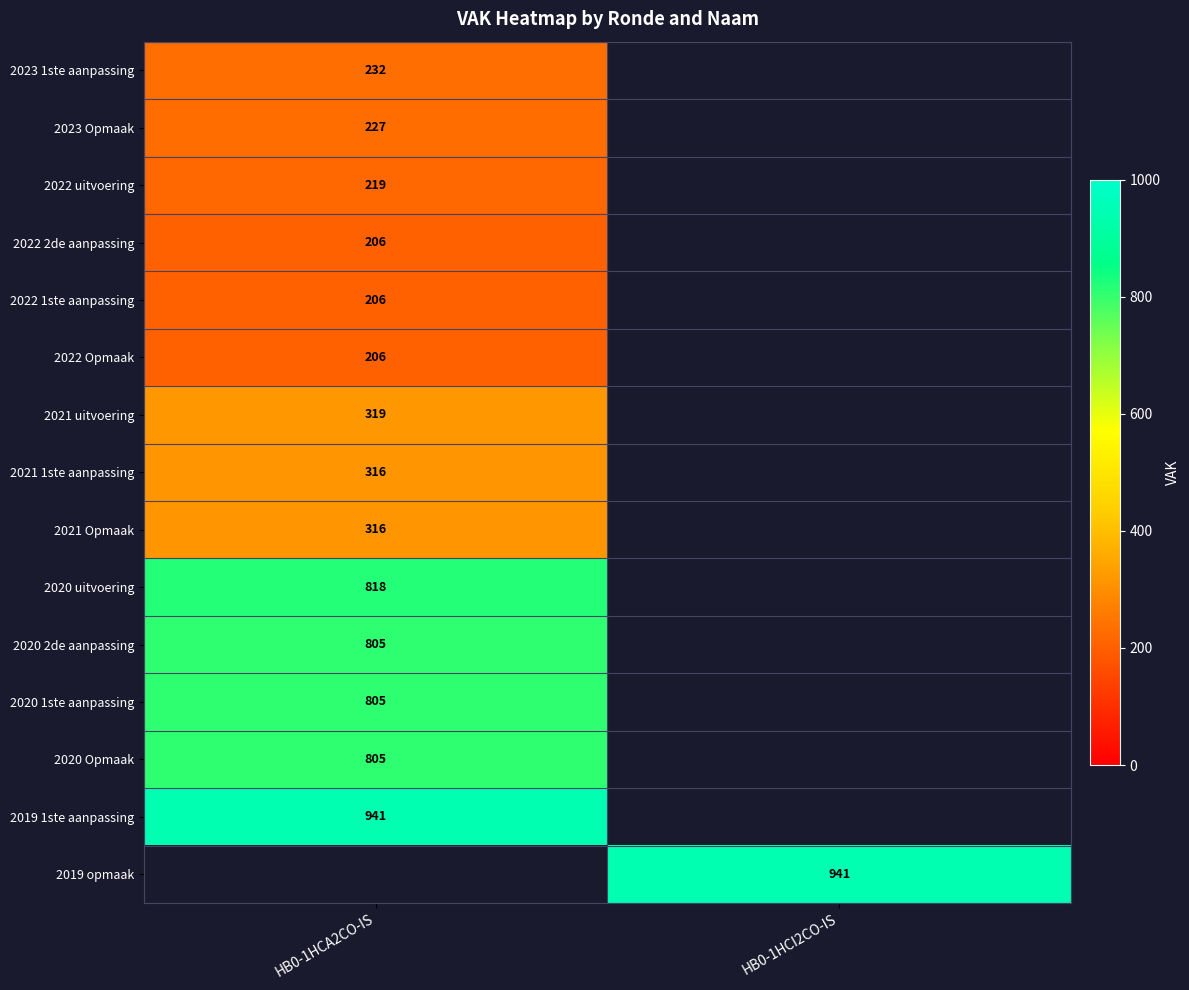

The value of 2020 1ste aanpassing at HB0-1HCA2CO-IS is 496.1. True or false?

False